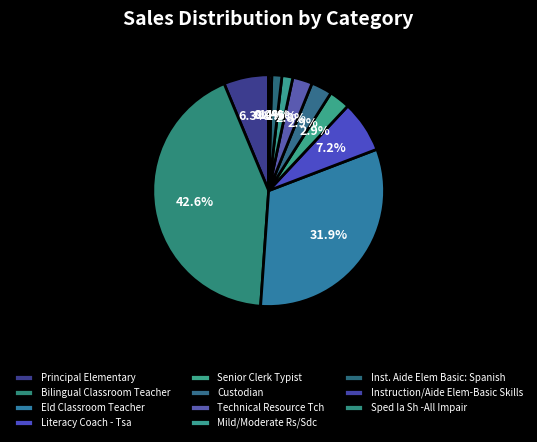

To the nearest percent, what is the average slice percentage?

9%